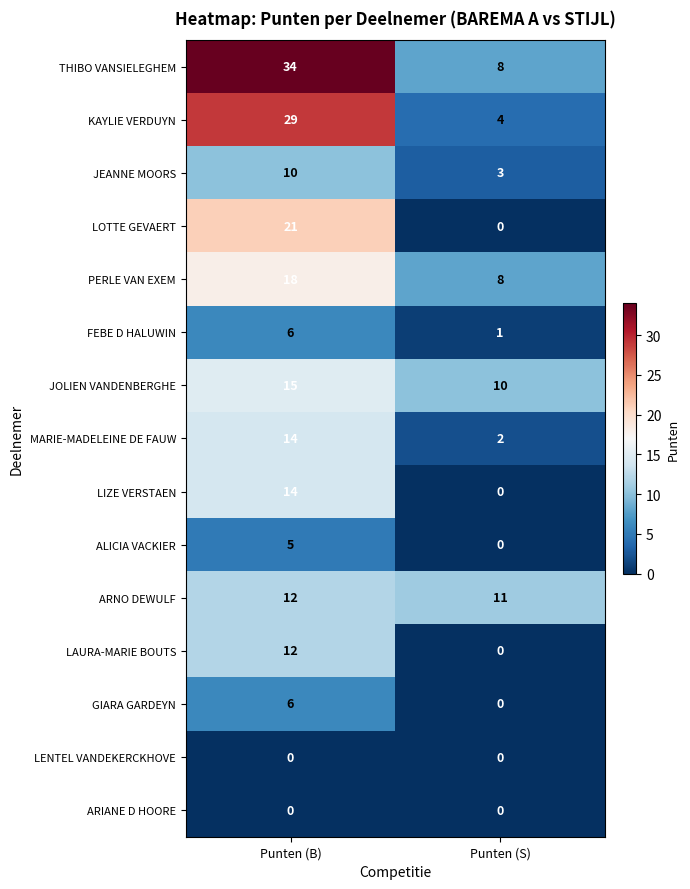

Rank the categories by LAURA-MARIE BOUTS value from highest to lowest.

Punten (B), Punten (S)